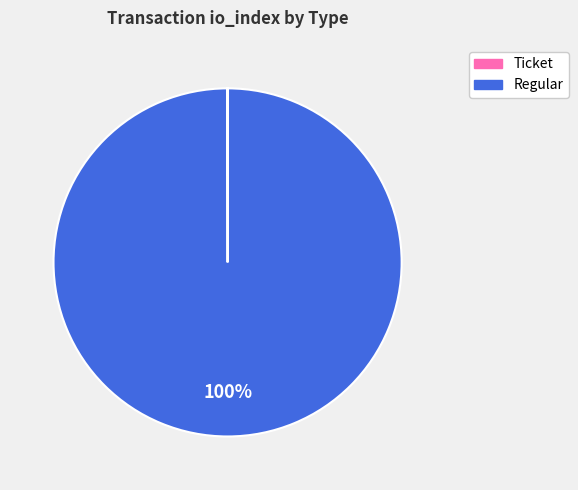

What is the largest slice in the pie chart?

Regular